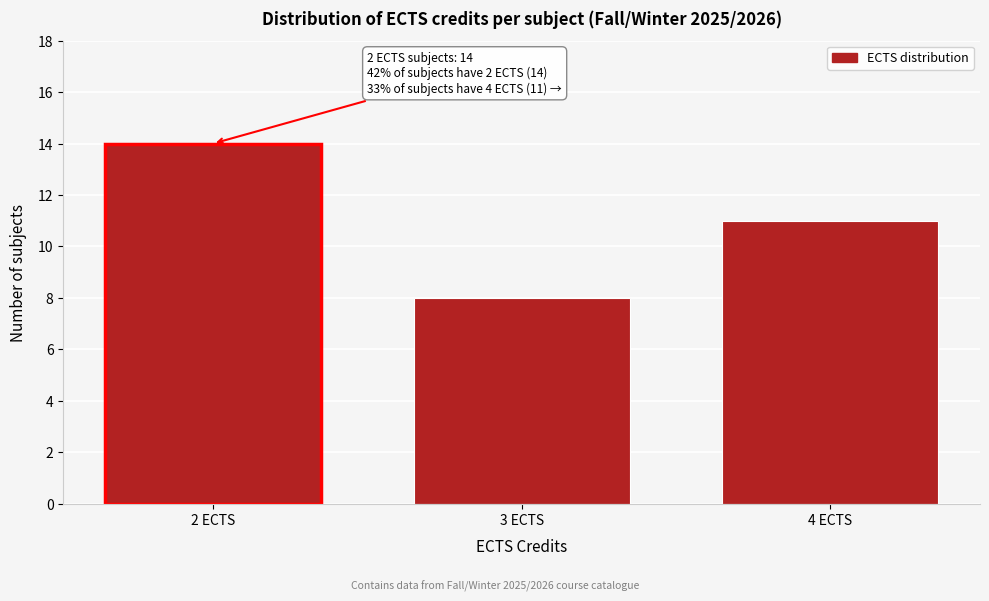

Reading left to right, list all the values displayed in this chart.

14	8	11